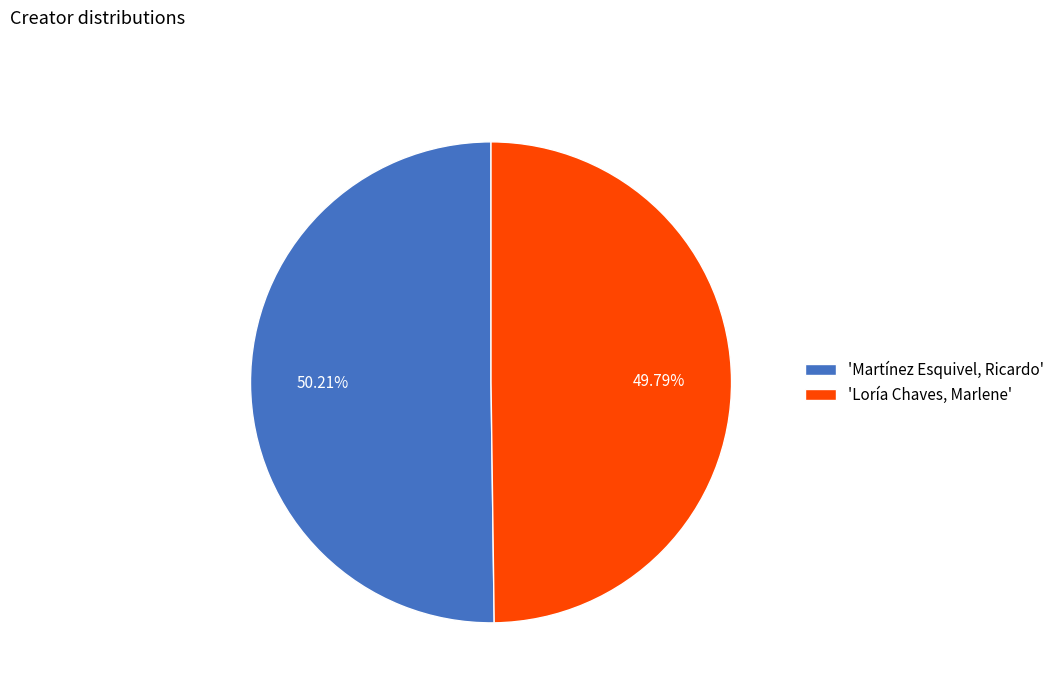

Is there any slice that represents more than half of the pie?

Yes